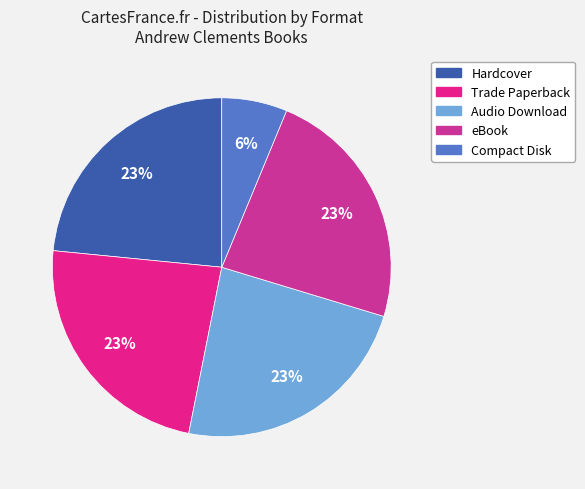

Count the number of slices in the pie.

5